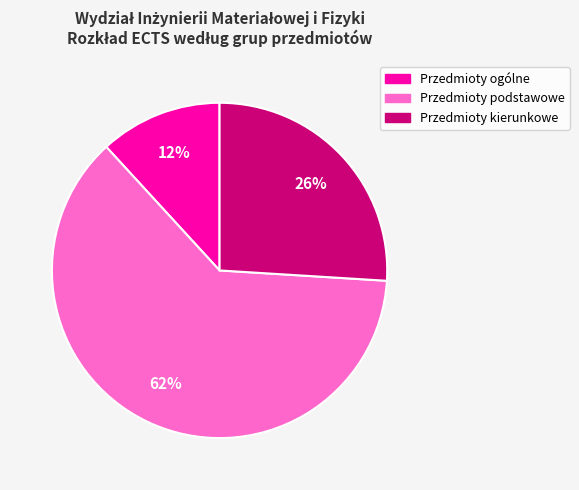

What is the ratio of the value at Przedmioty ogólne to the value at Przedmioty podstawowe?

0.2